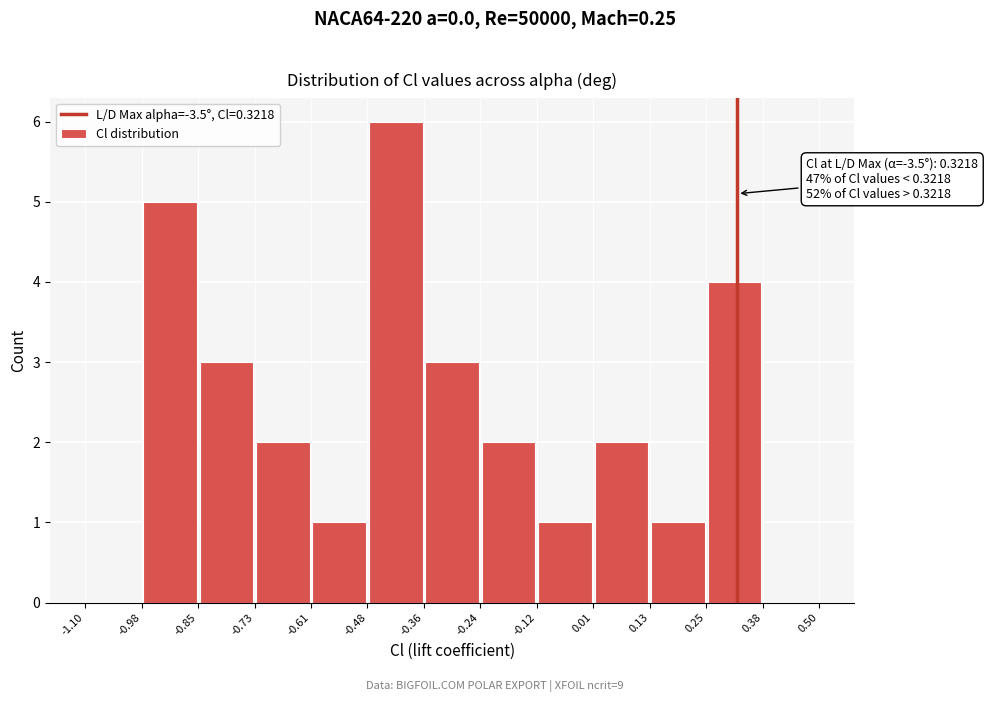

Over which range of the x-axis is the bar tallest?

-0.48 to -0.36